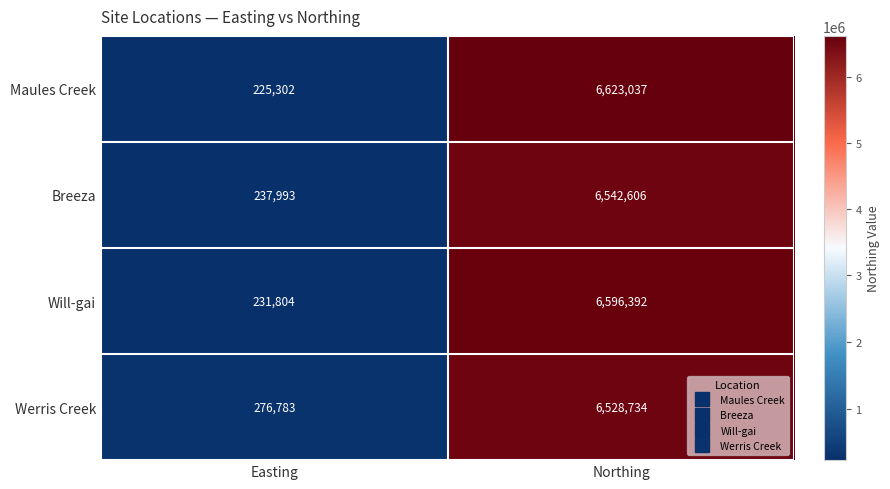

Which series has the largest range (max minus min)?

Maules Creek